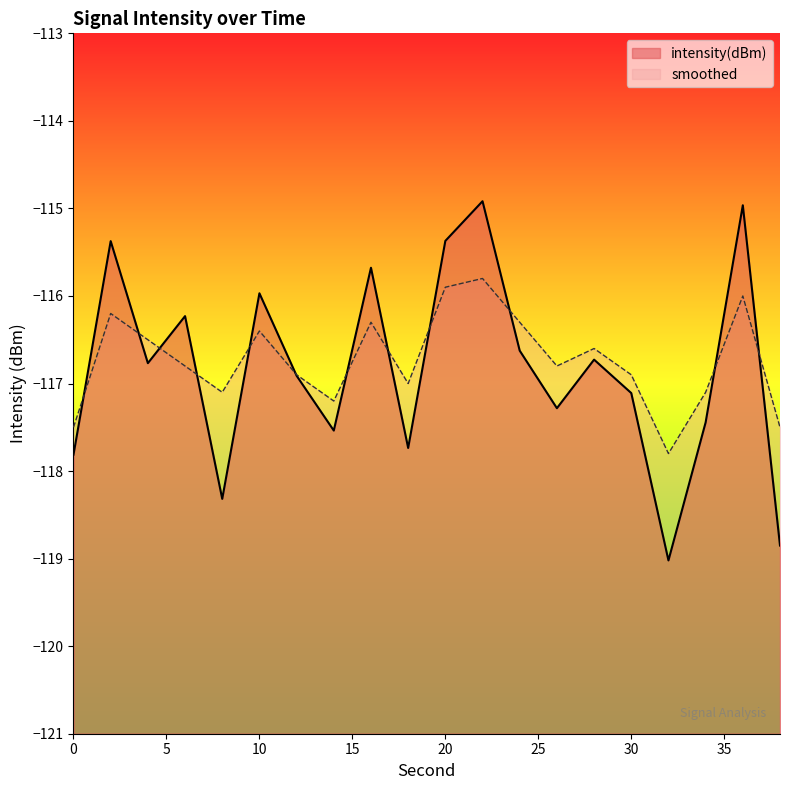

List the labels in order of smoothed value, smallest first.

32, 0, 38, 14, 8, 34, 18, 12, 30, 6, 26, 28, 4, 10, 16, 24, 2, 36, 20, 22